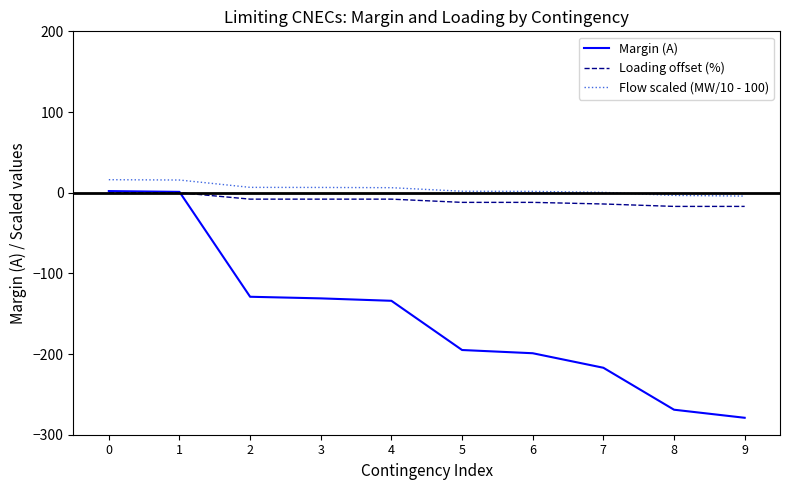

Between 0 and 6, which series saw the biggest shift?

Margin (A)